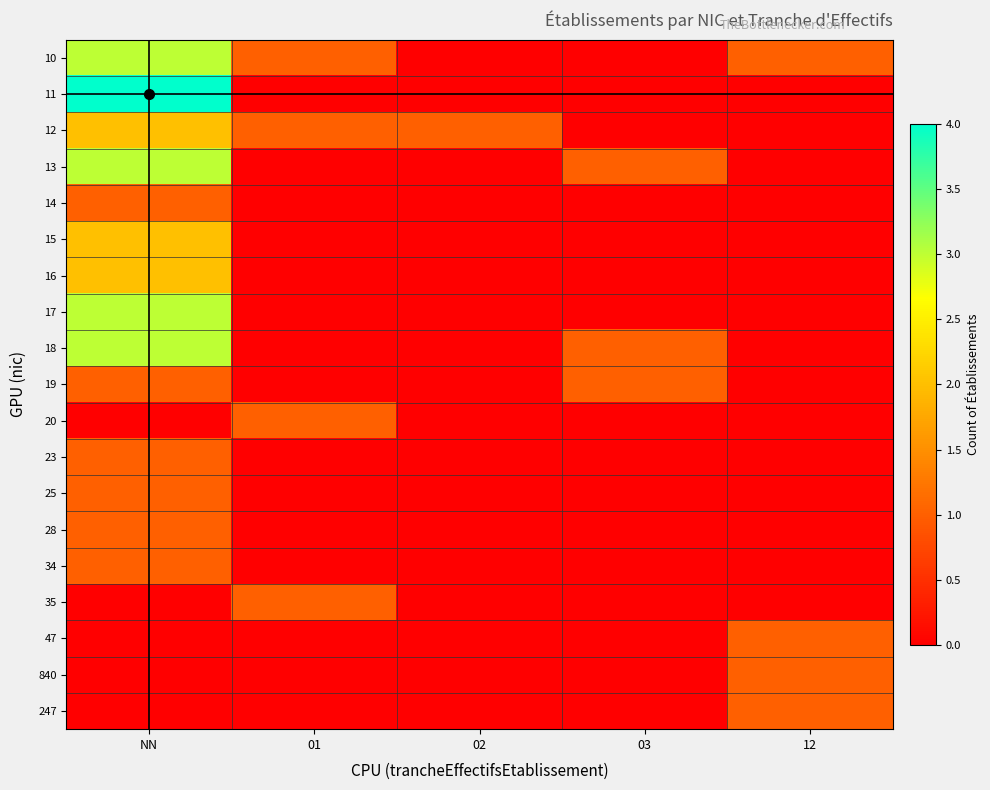

Rank the series at 01 from lowest to highest value.

11, 13, 14, 15, 16, 17, 18, 19, 23, 25, 28, 34, 47, 840, 247, 10, 12, 20, 35